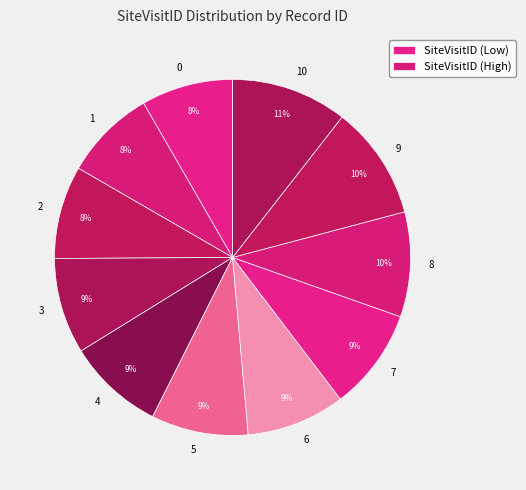

Which has a higher value, 10 or 7?

10